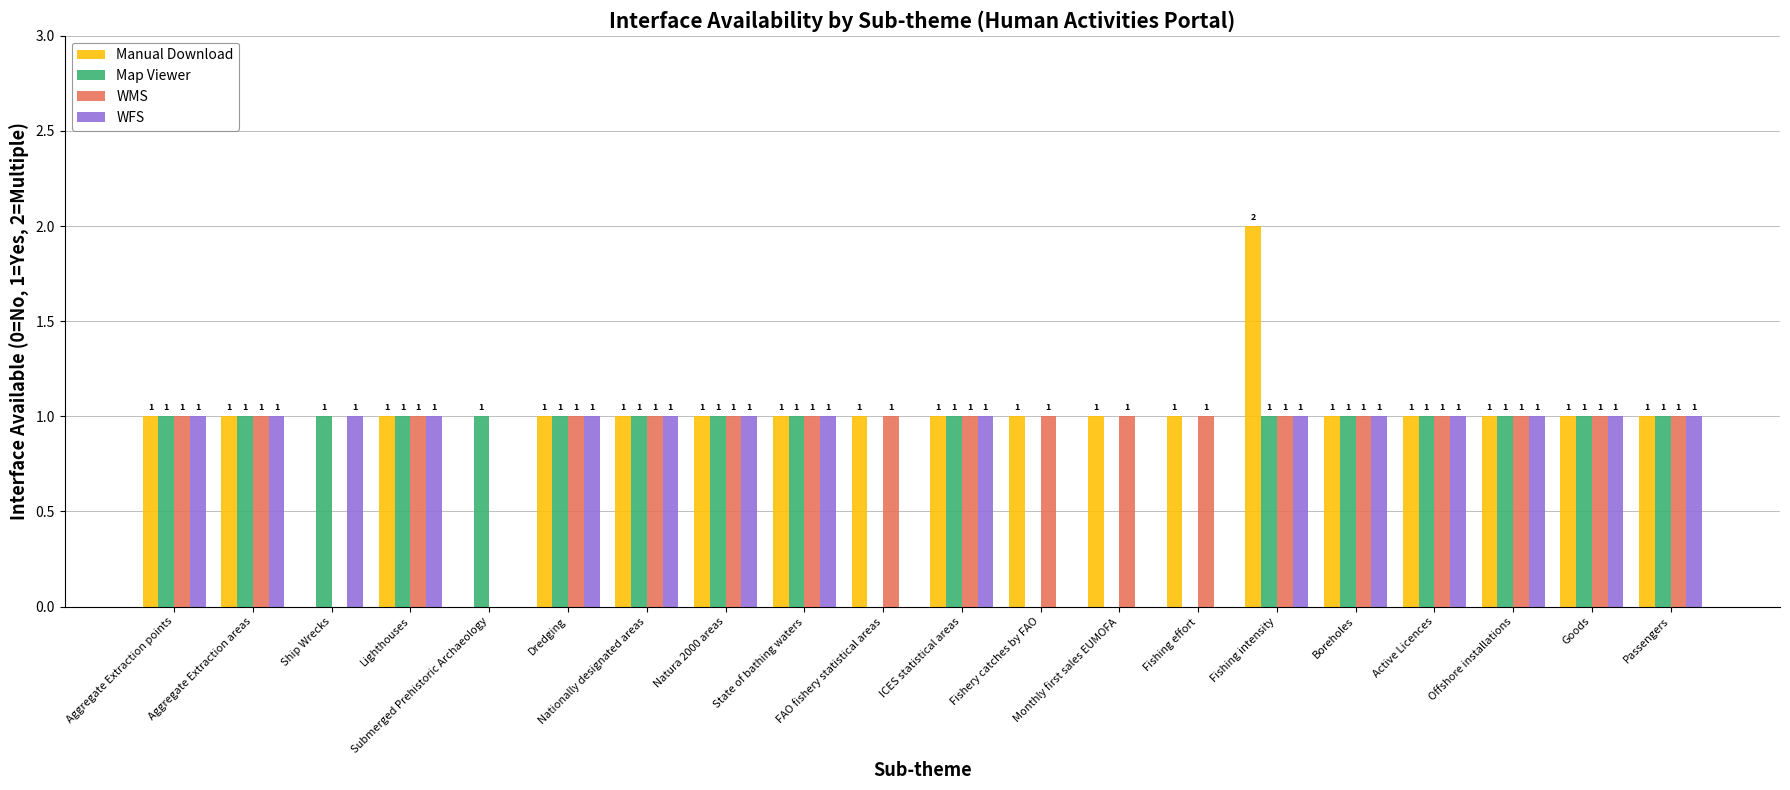

What is the sum of all WFS values?

15